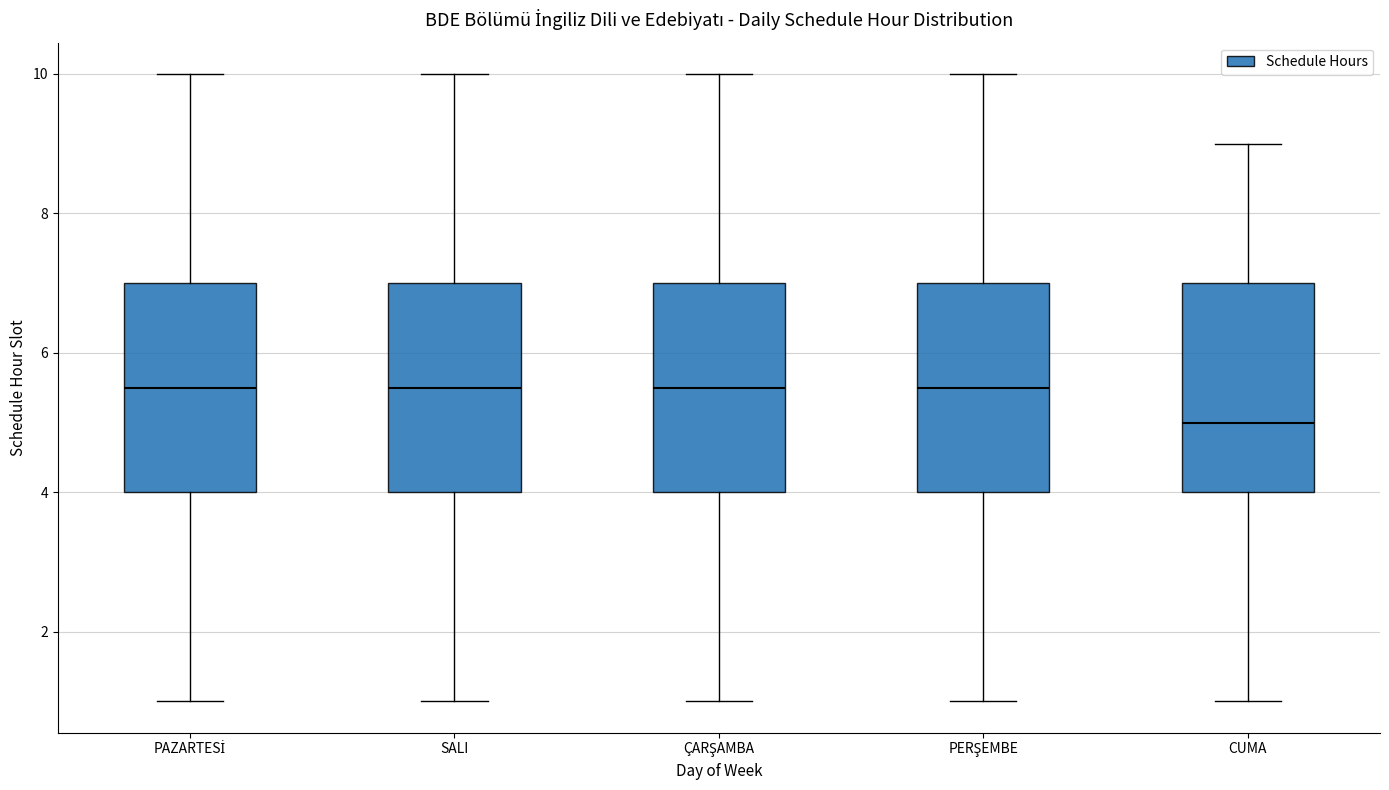

Reading left to right, read every box against the y-axis: the position of its median line, the range the box covers, and the ends of its whiskers. The values are not printed on the chart, so give them approximately, as read against the axis.

PAZARTESİ: median 5.6, box 4.0 to 7.0, whiskers 1.0 to 10.0
SALI: median 5.6, box 4.0 to 7.0, whiskers 1.0 to 10.0
ÇARŞAMBA: median 5.6, box 4.0 to 7.0, whiskers 1.0 to 10.0
PERŞEMBE: median 5.6, box 4.0 to 7.0, whiskers 1.0 to 10.0
CUMA: median 5.0, box 4.0 to 7.0, whiskers 1.0 to 9.0